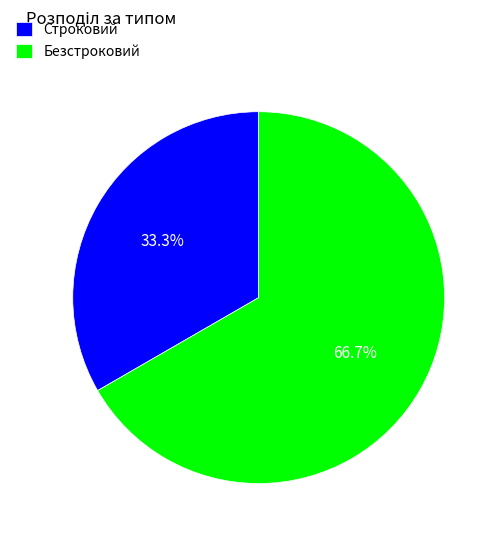

To the nearest percent, what is the difference between the largest and smallest slice percentages?

33%